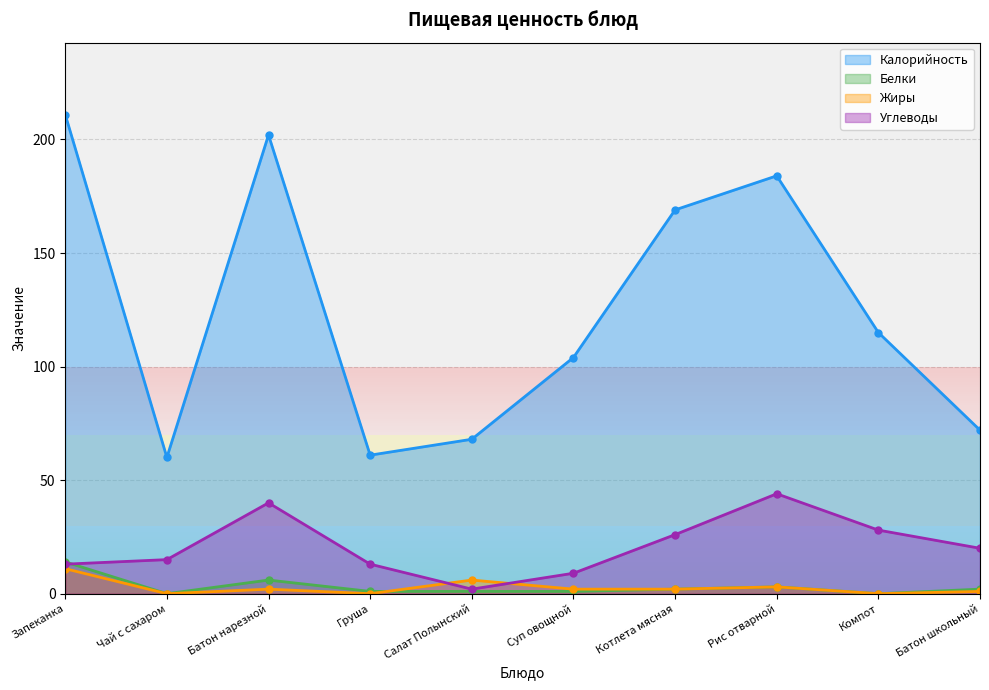

True or false: Углеводы and Жиры intersect in this chart.

True